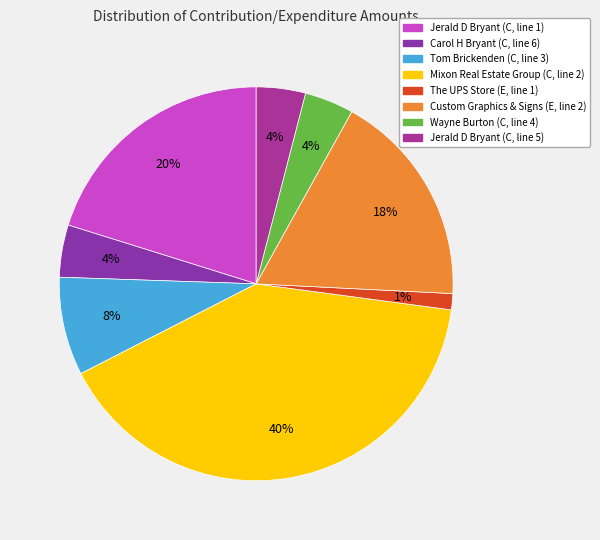

To the nearest percent, what portion does Jerald D Bryant (C, line 5) represent?

4%